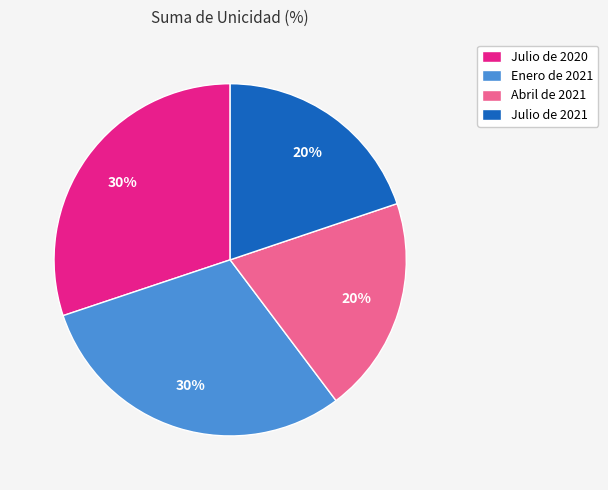

Is it true that Julio de 2020 is 42% of the pie?

False